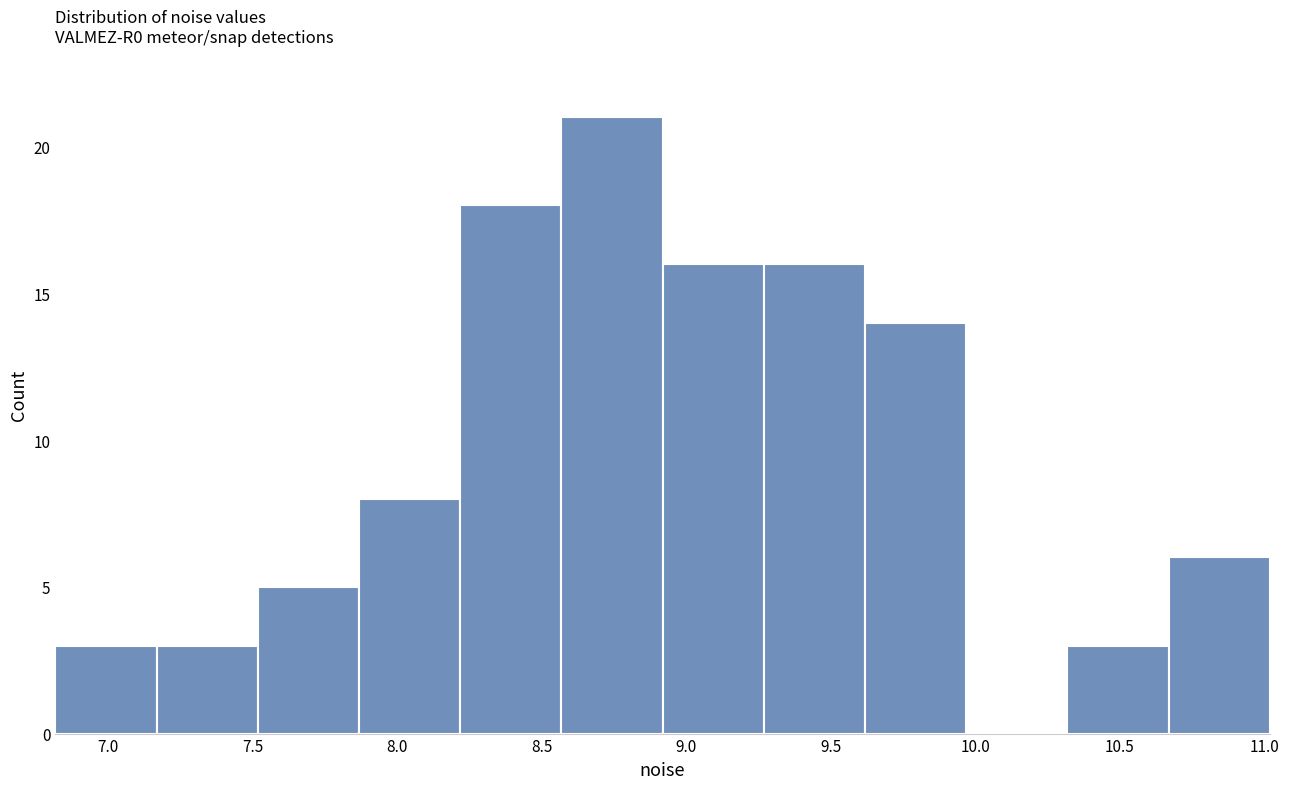

Which range on the x-axis has the tallest bar?

8.55 to 8.90